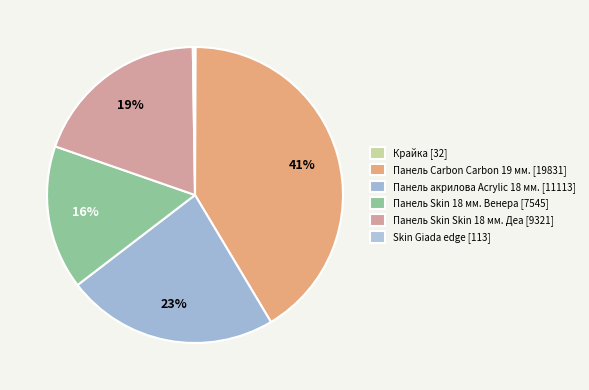

How many slices are in this pie chart?

6